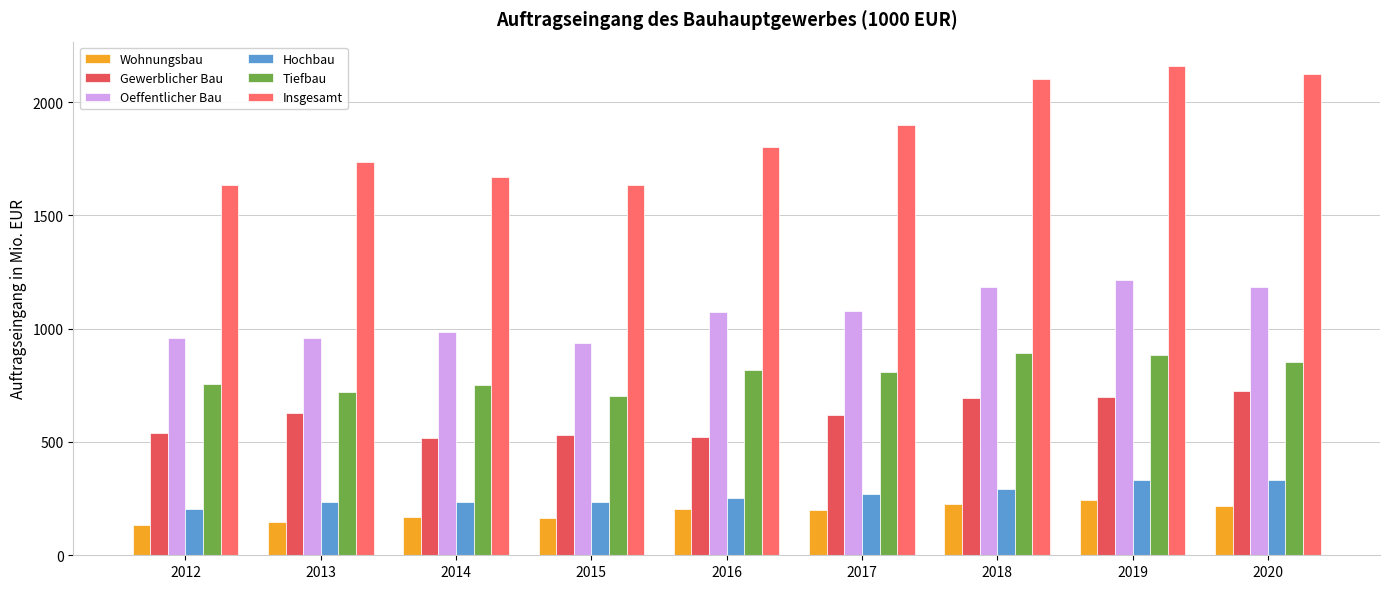

Does the chart contain stacked bars?

No